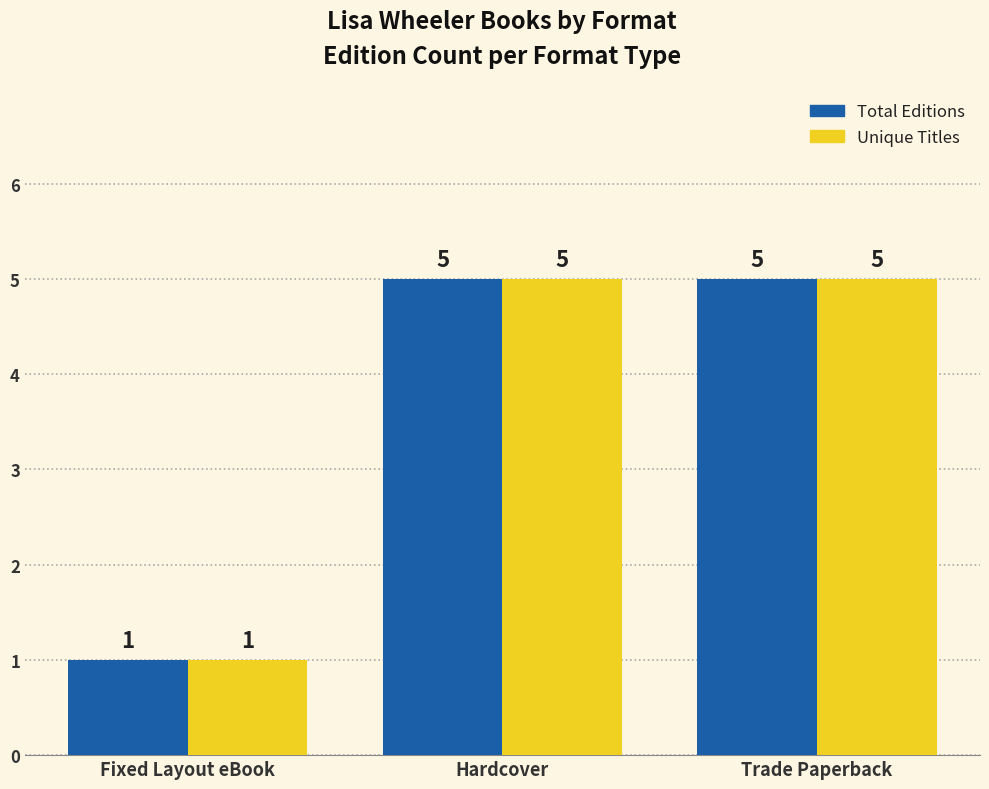

Is it true that Total Editions equals 8 at Trade Paperback?

False